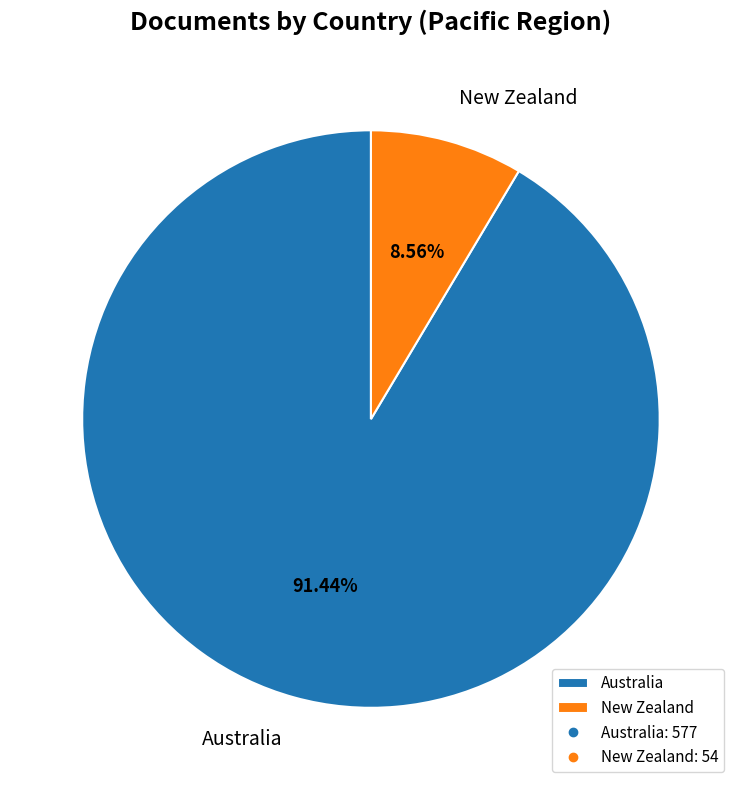

Which category has the biggest portion of the pie?

Australia